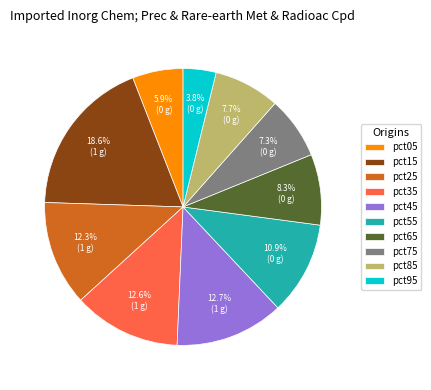

The pct45 slice represents 13% of the pie. True or false?

True